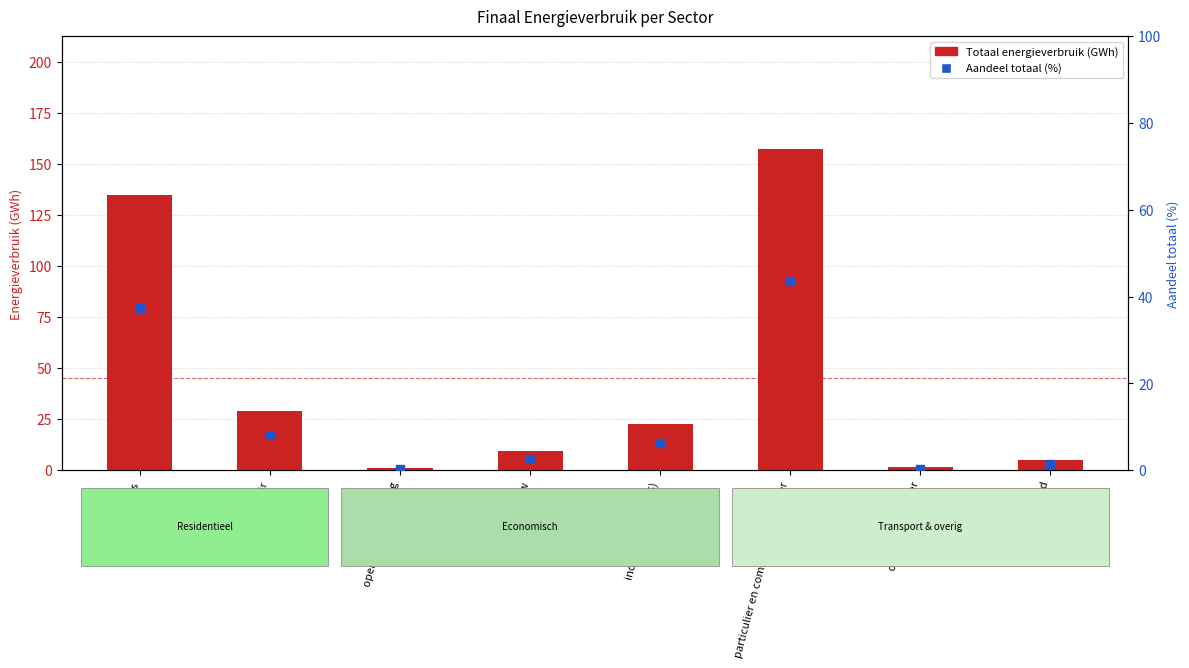

Is the value of Totaal energieverbruik (MWh) at tertiair greater than the value of Aandeel totaal (%) at particulier en commercieel vervoer?

No